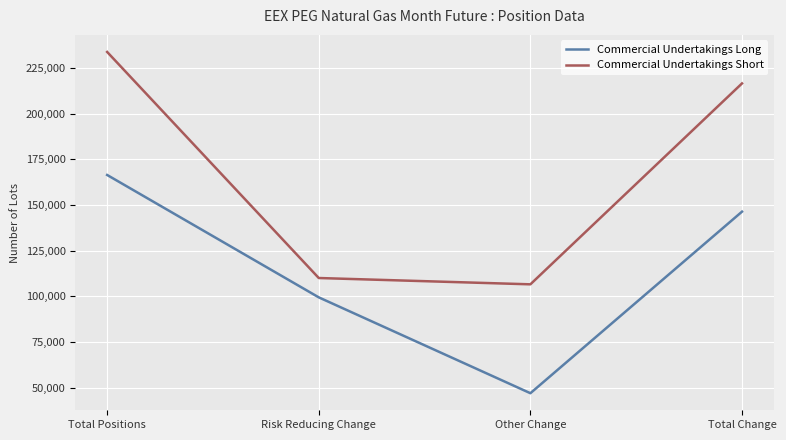

How many interior local valleys does the Commercial Undertakings Long series have?

1